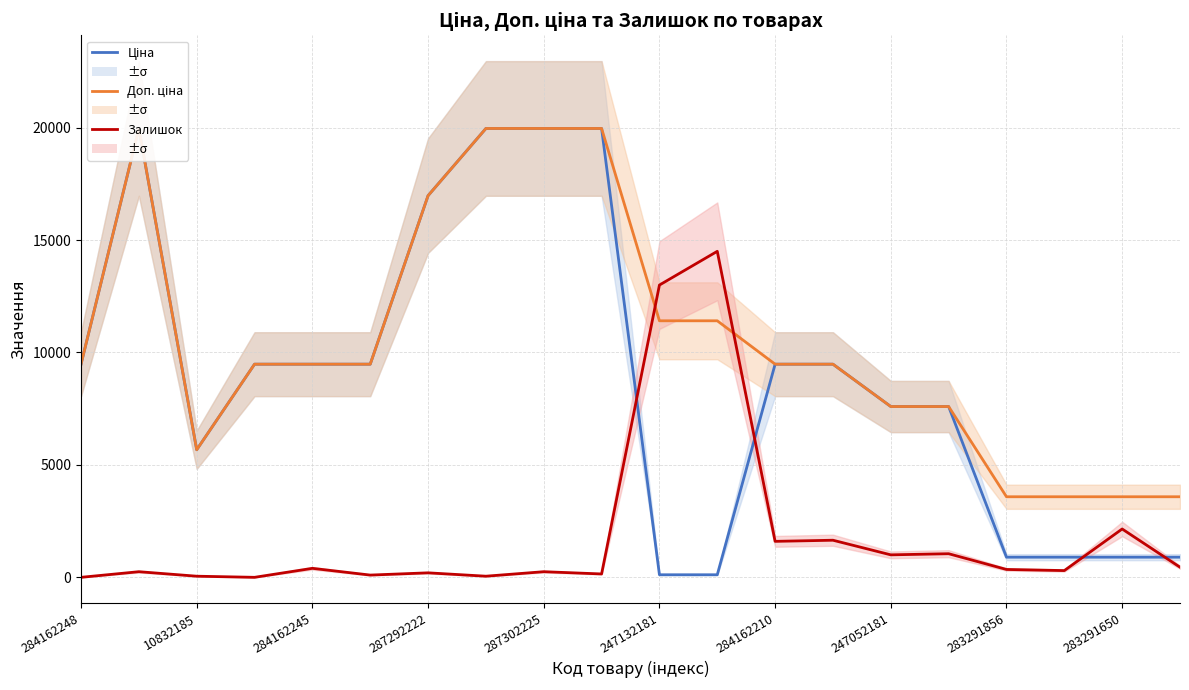

True or false: Ціна has a value of 2757.4 at 10832185.

False